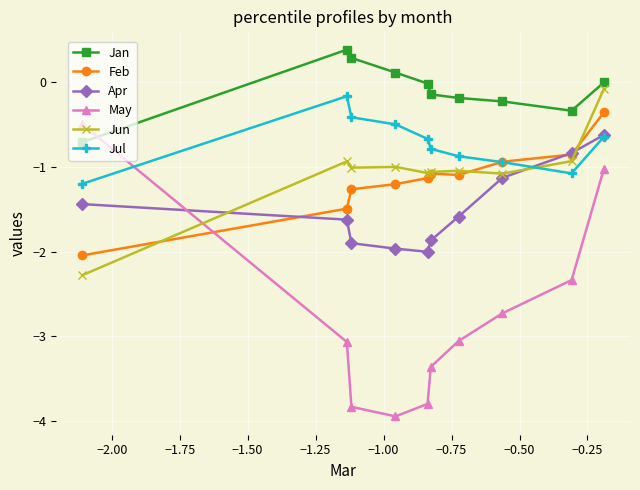

At how many categories does at least one series exceed -3?

10